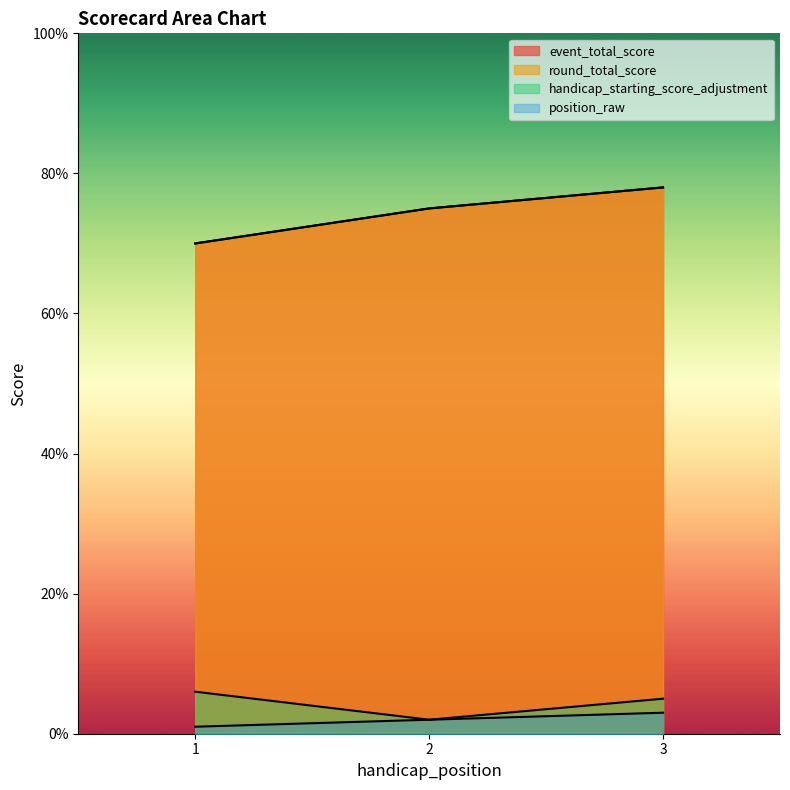

The event_total_score series shows 126 at 2. True or false?

False